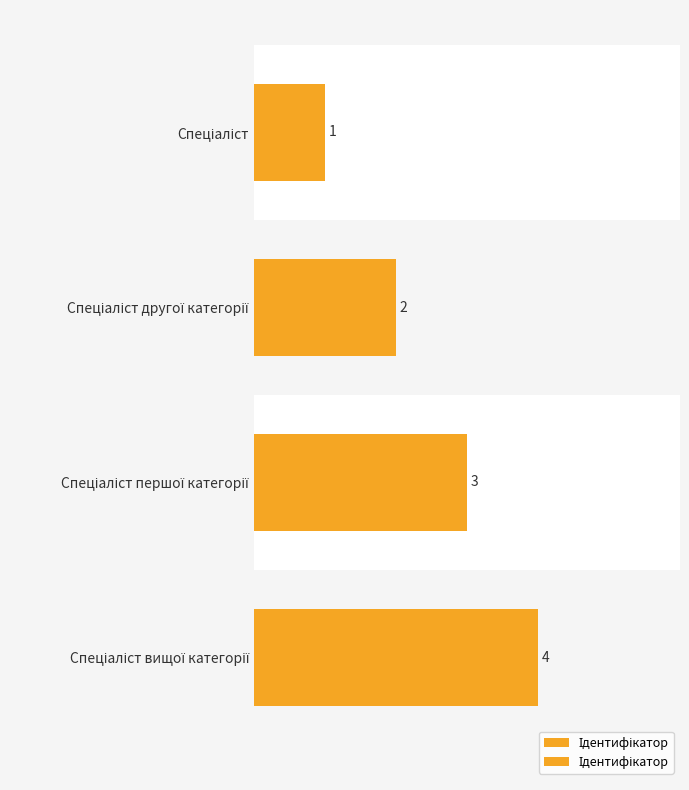

What is the sum of all values?

10